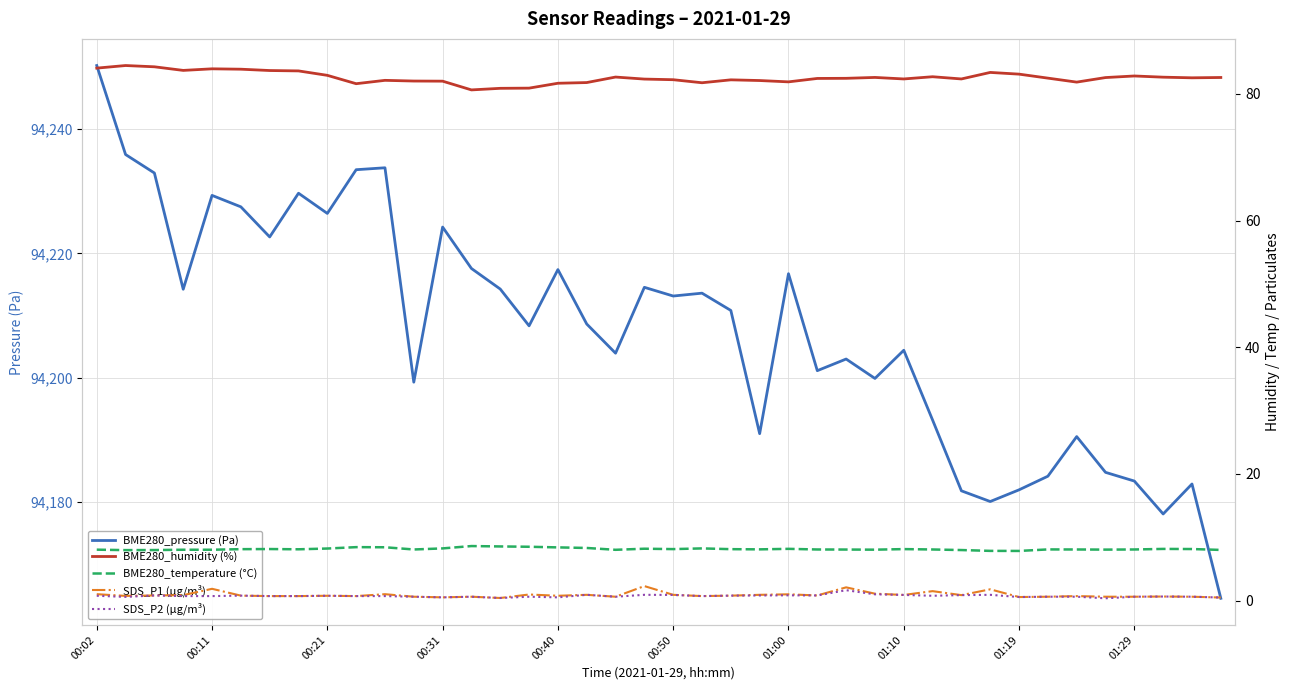

True or false: BME280_humidity (%) has a value of 147.8 at 30.

False